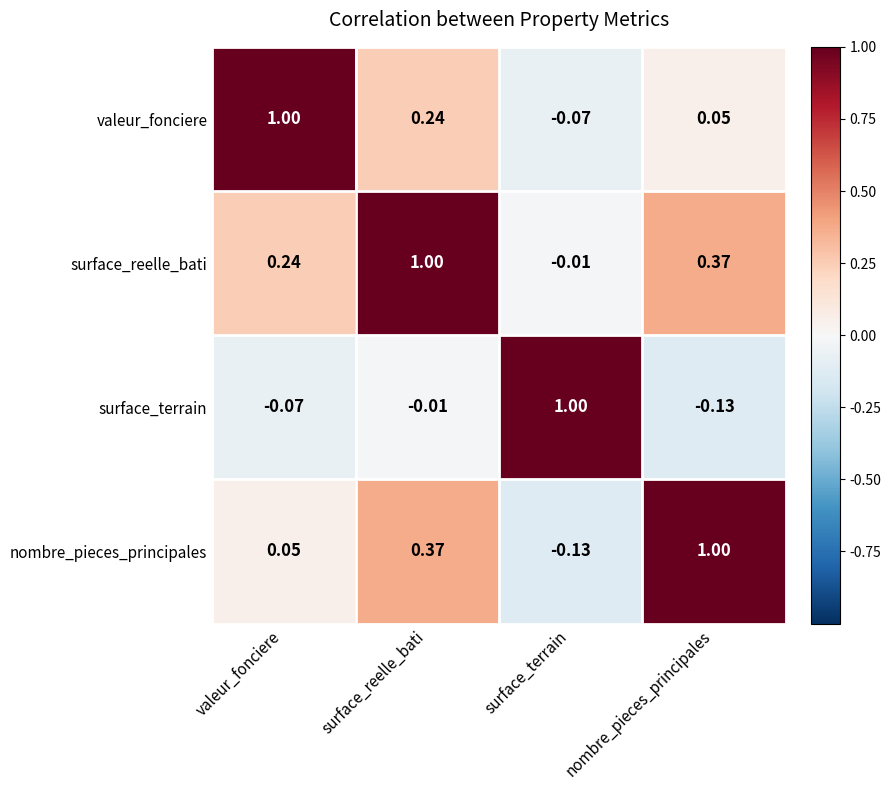

How many data points in nombre_pieces_principales are above 0?

3